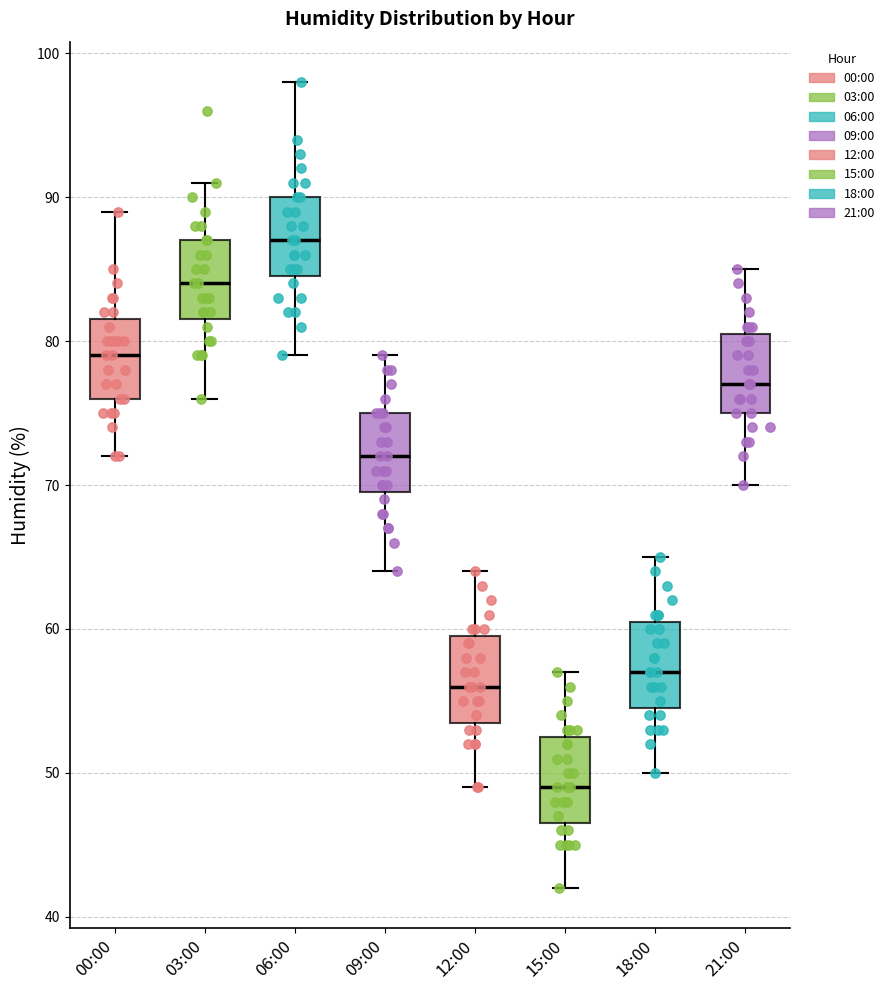

Which box has the lowest median line?

15:00